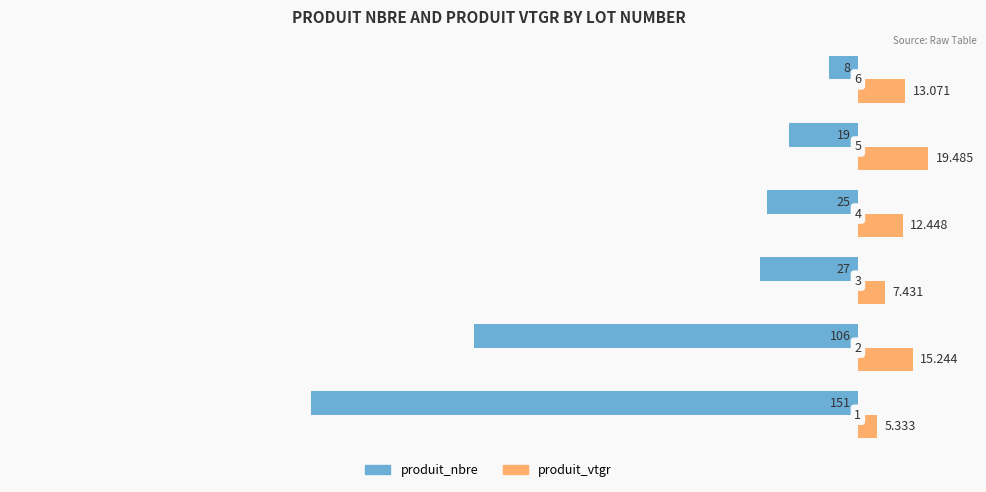

What are all the series names shown in the legend?

produit_nbre, produit_vtgr